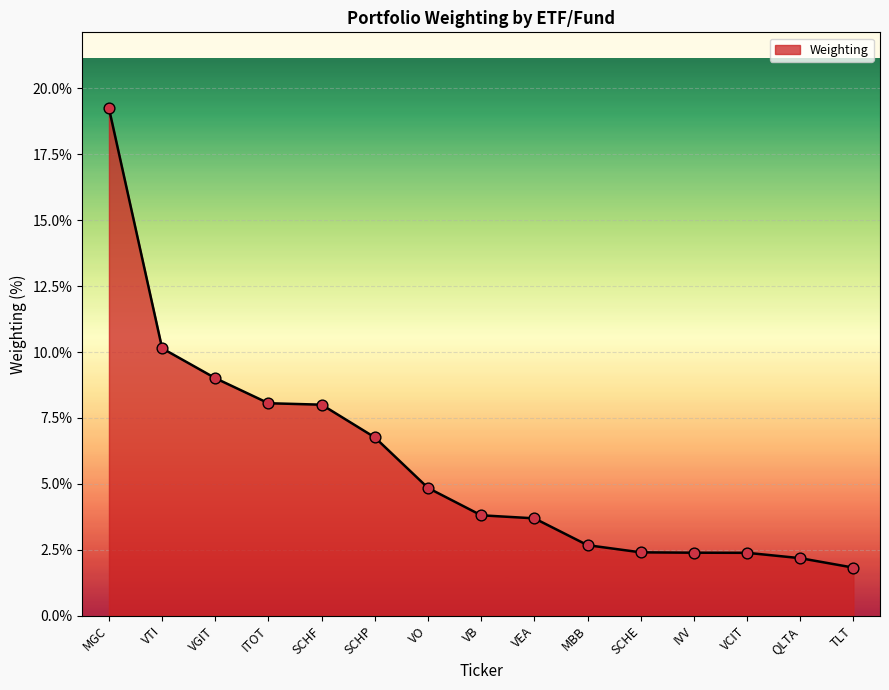

Between MBB and VO, which is larger?

VO